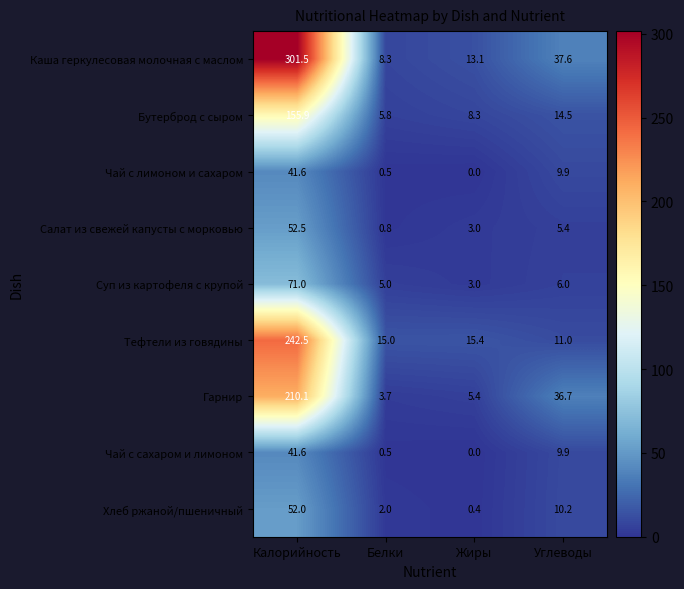

How many categories are shown in the chart?

4